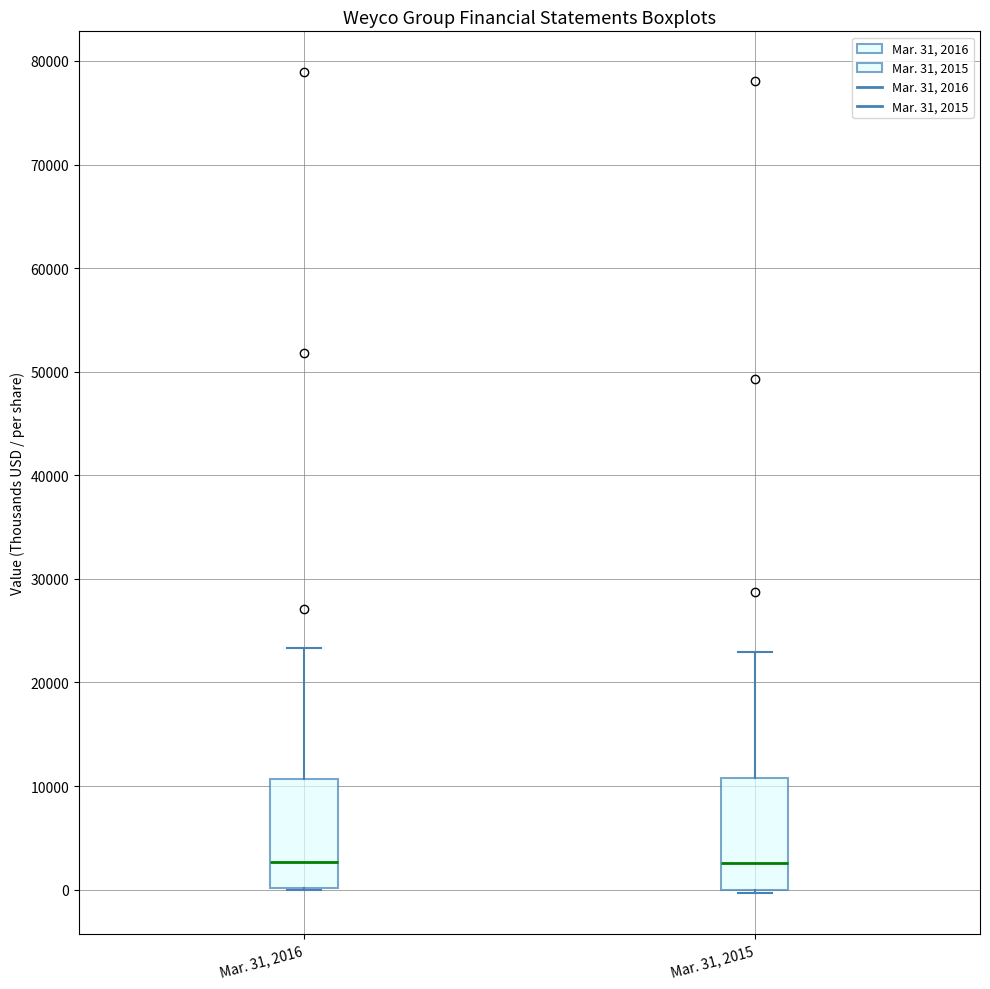

Reading left to right, transcribe this box plot: for each box, give where its median line is, the range the box spans, and where its two whiskers end, as read against the y-axis. The values are not printed on the chart, so give them approximately, as read against the axis.

Mar. 31, 2016: median 3000, box 0 to 11000, whiskers 0 to 23000
Mar. 31, 2015: median 3000, box 0 to 11000, whiskers 0 (just below the box's lower edge) to 23000